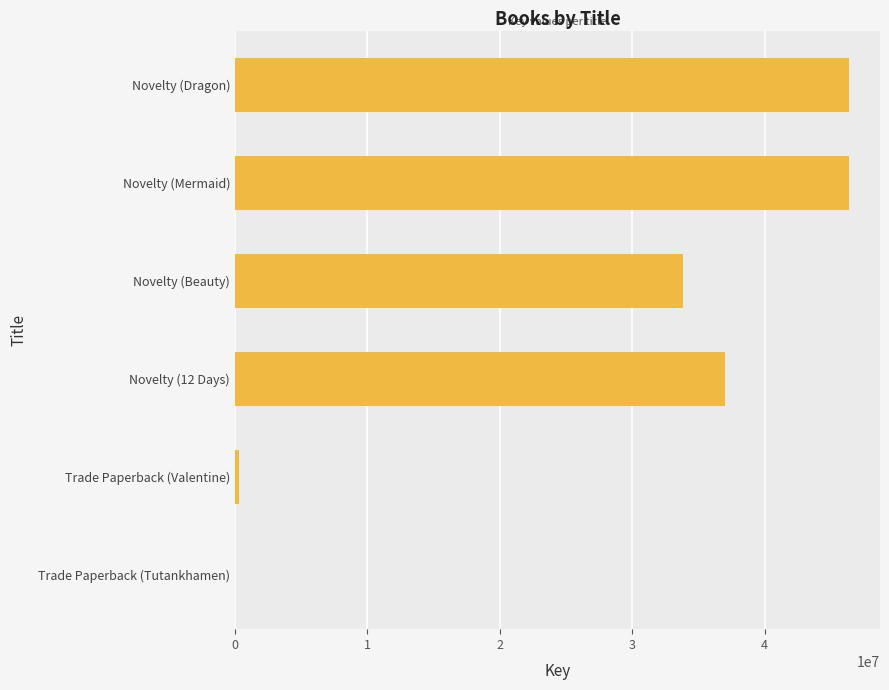

The chart shows a value of 46496250 at Novelty (Beauty). True or false?

False